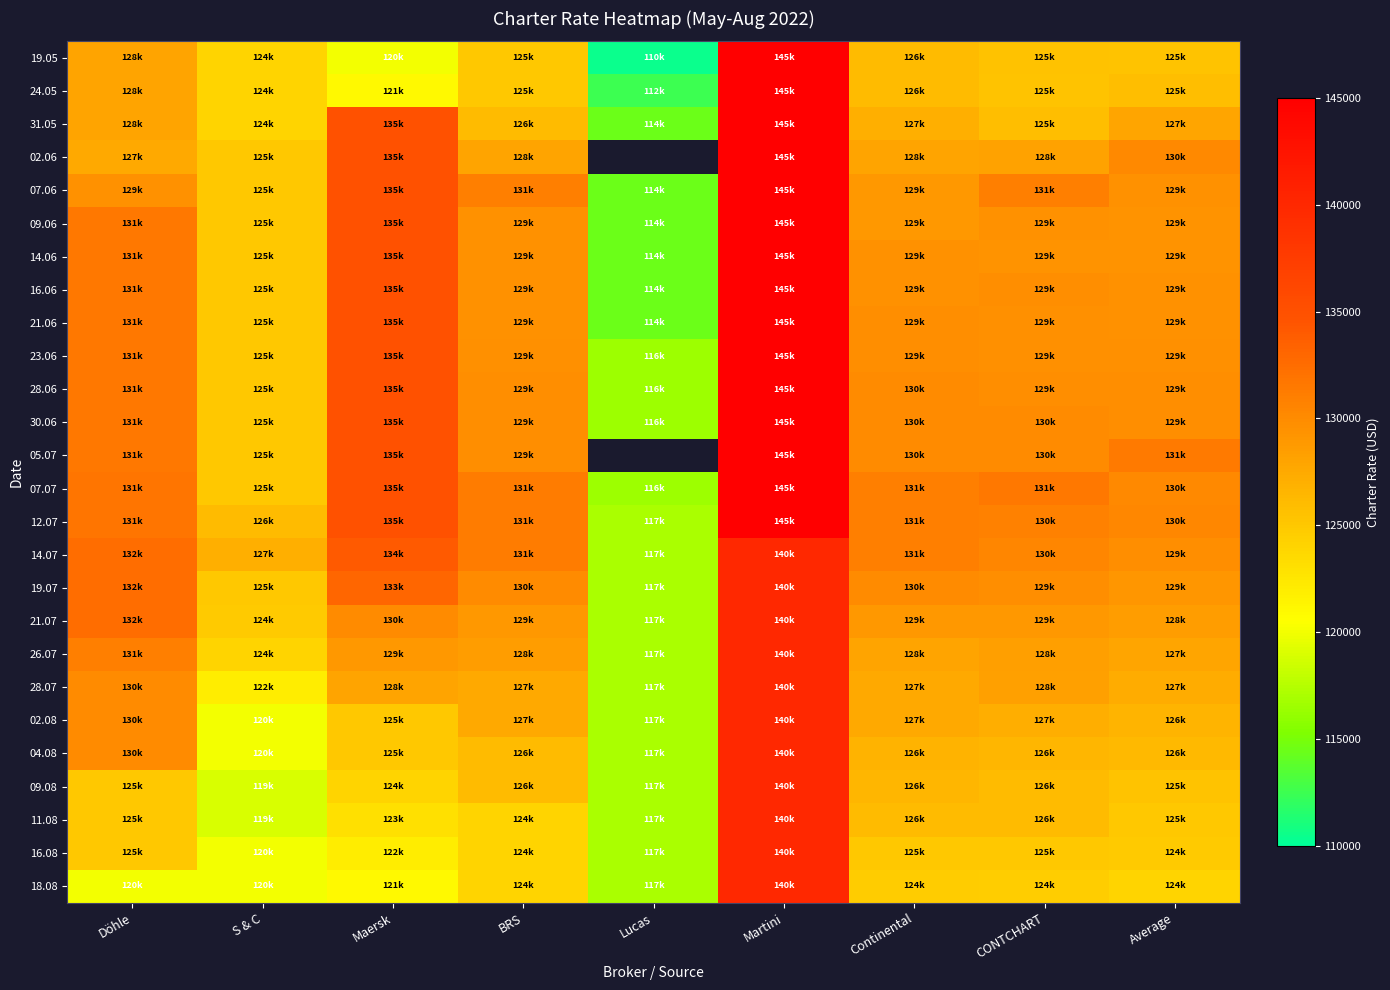

At which label does 05.07 reach its minimum?

S & C